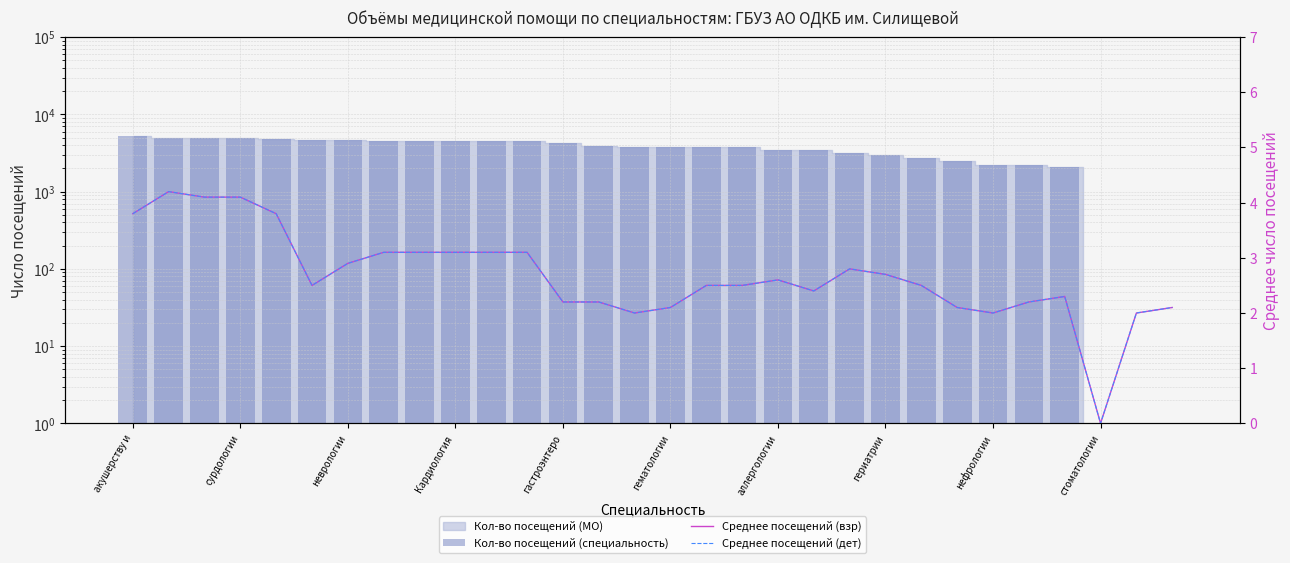

How many positive values does the Среднее посещений (дет) series have?

29